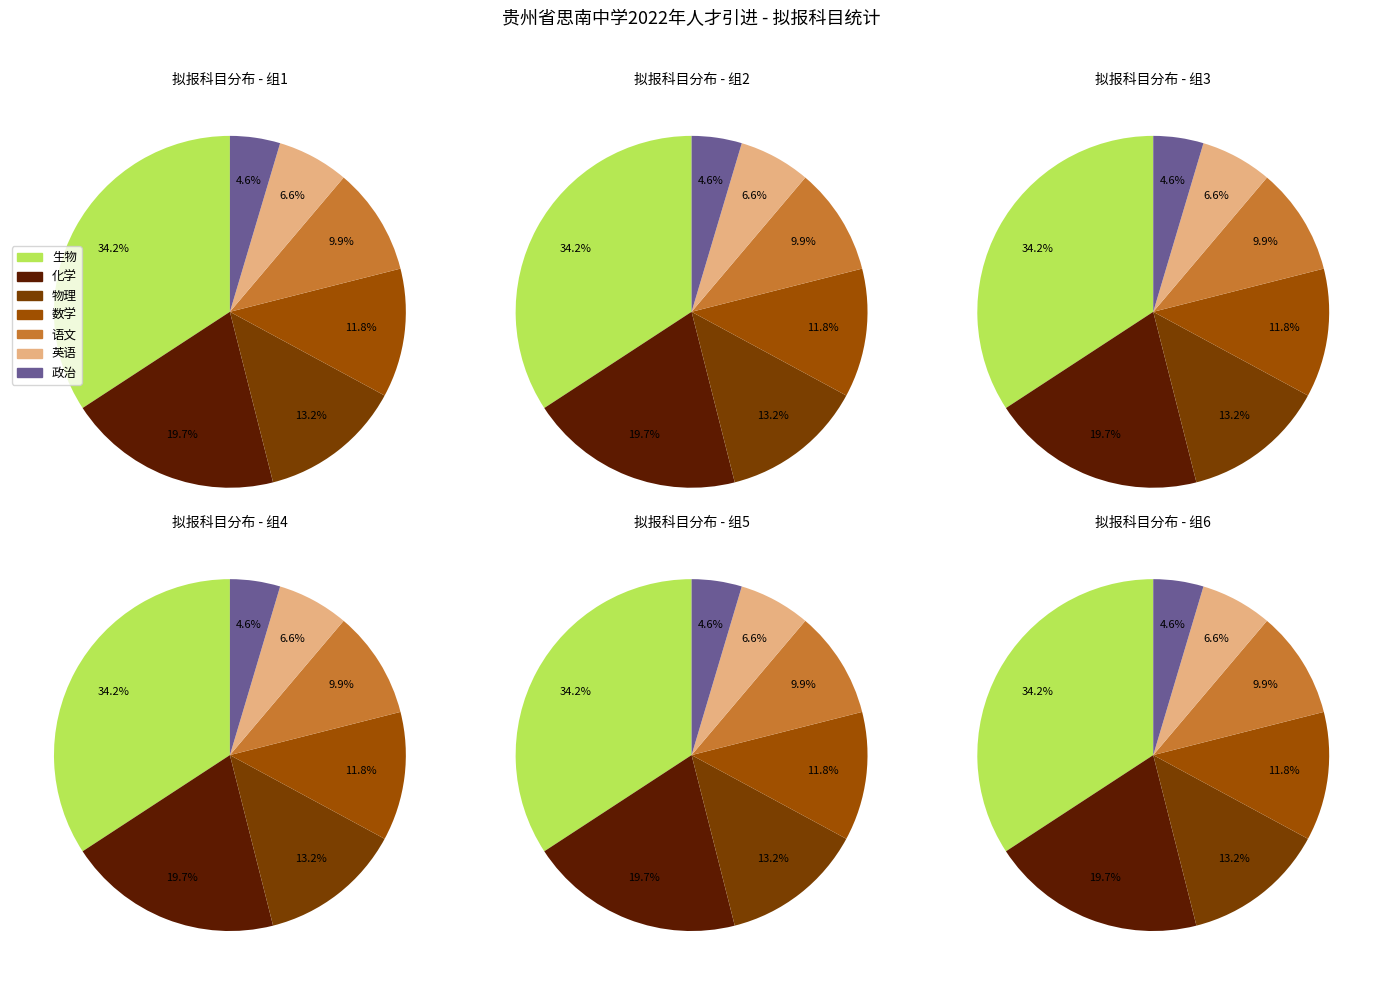

Is the sum of 数学 and 化学 greater than half?

No